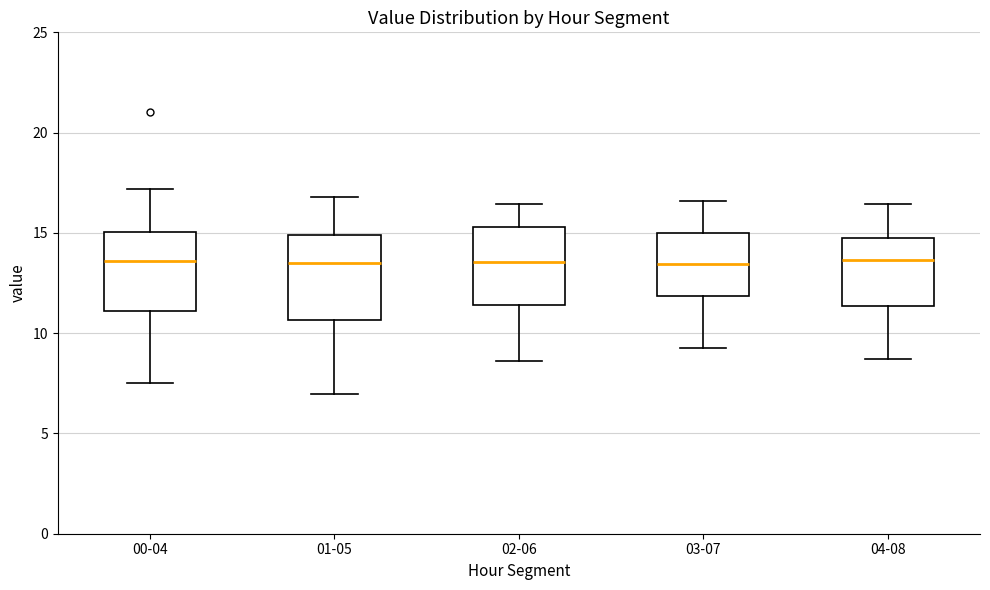

Reading left to right, read every box against the y-axis: the position of its median line, the range the box covers, and the ends of its whiskers. The values are not printed on the chart, so give them approximately, as read against the axis.

00-04: median 13.5, box 11.0 to 15.0, whiskers 7.5 to 17.0
01-05: median 13.5, box 10.5 to 15.0, whiskers 7.0 to 17.0
02-06: median 13.5, box 11.5 to 15.5, whiskers 8.5 to 16.5
03-07: median 13.5, box 12.0 to 15.0, whiskers 9.5 to 16.5
04-08: median 13.5, box 11.5 to 14.5, whiskers 8.5 to 16.5